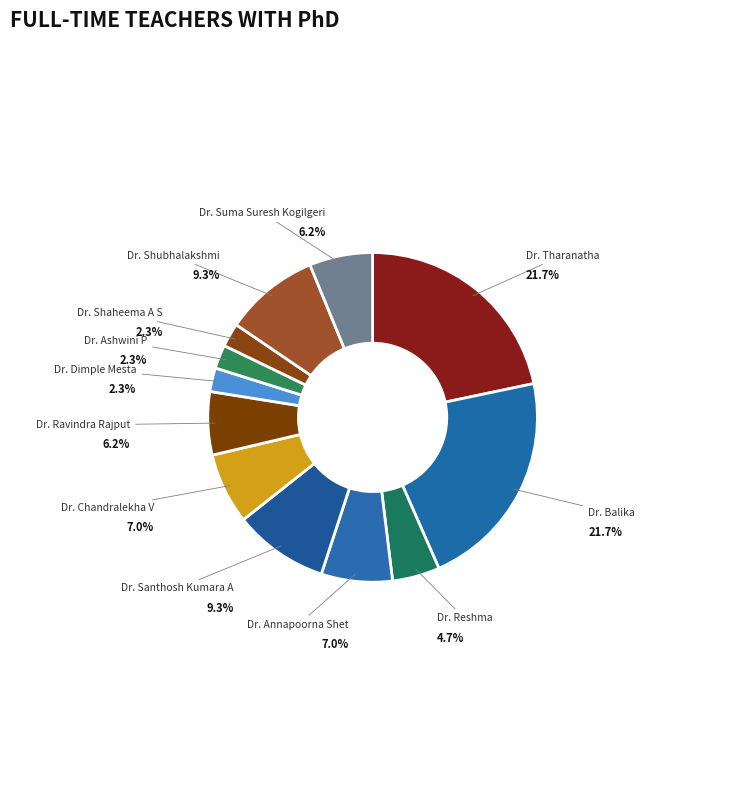

How many slices are in this pie chart?

12